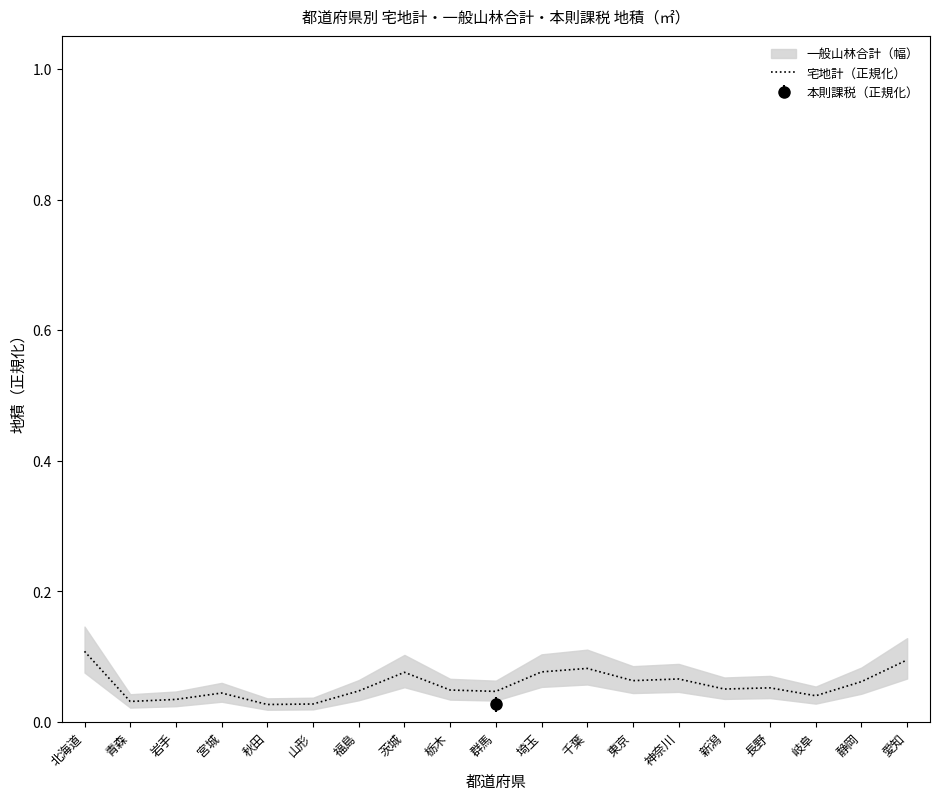

True or false: there are more than 1 points higher than both neighbors.

True